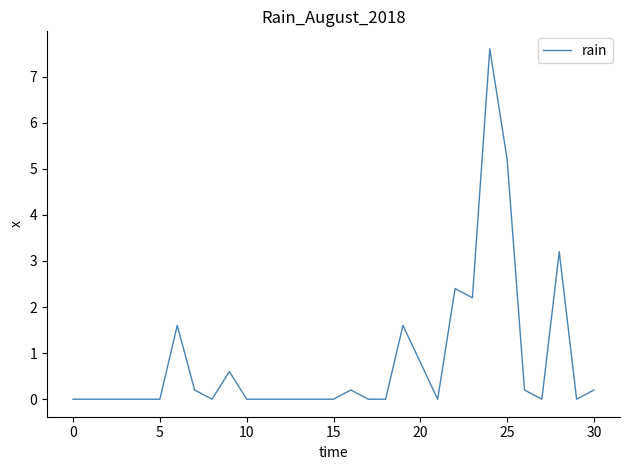

What is the difference between the maximum and minimum values?

7.6